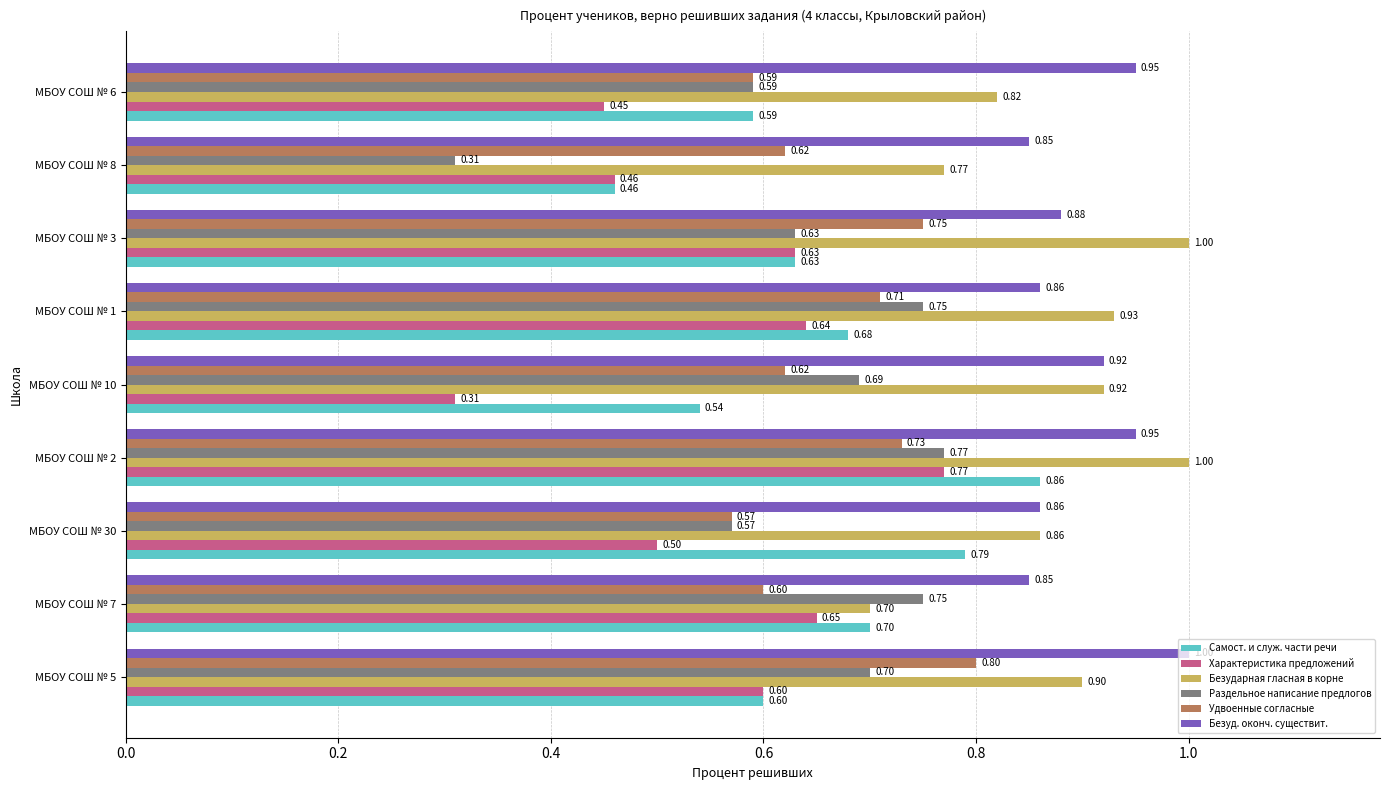

What is the spread (max minus min) of values at МБОУ СОШ № 30?

0.4